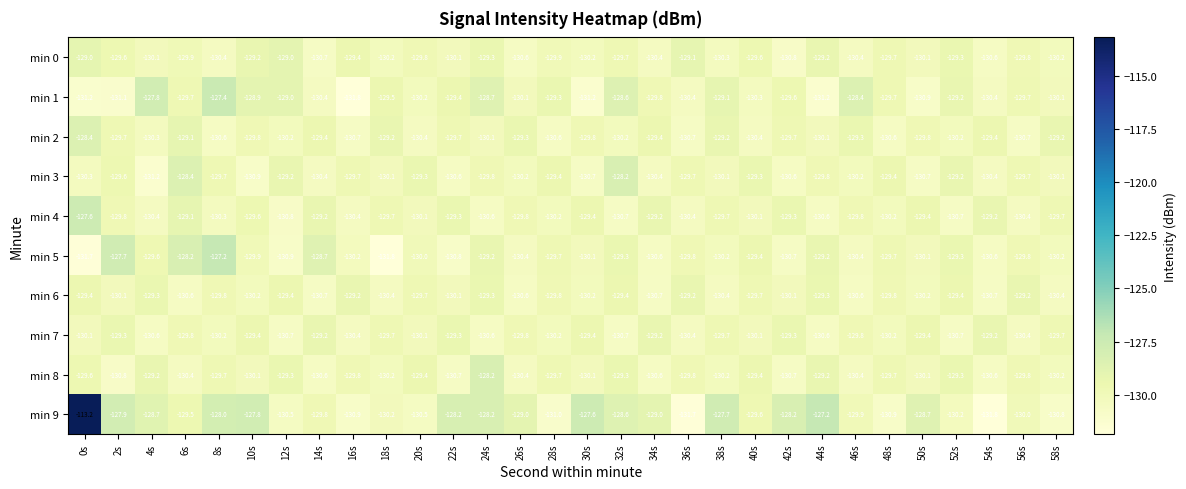

Which series changed the most between 20s and 32s?

min 9